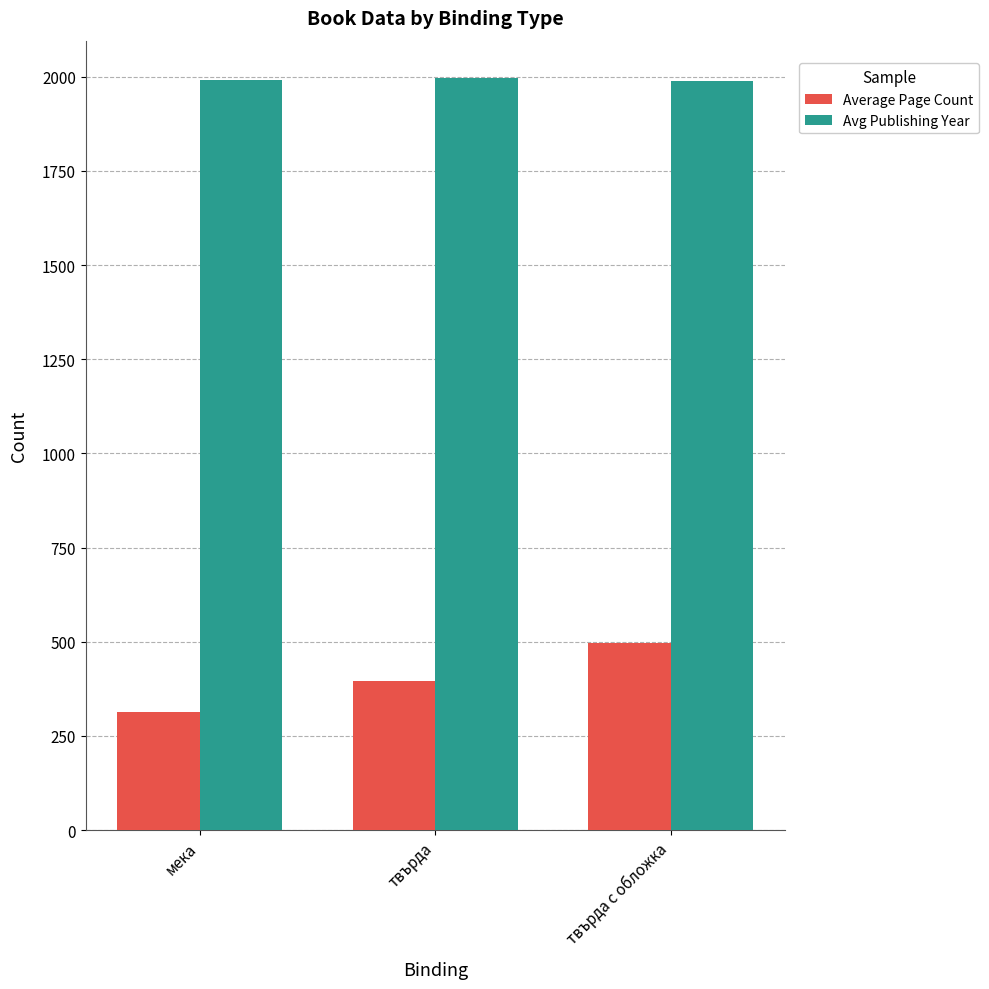

The Average Page Count series shows 395 at твърда. True or false?

True